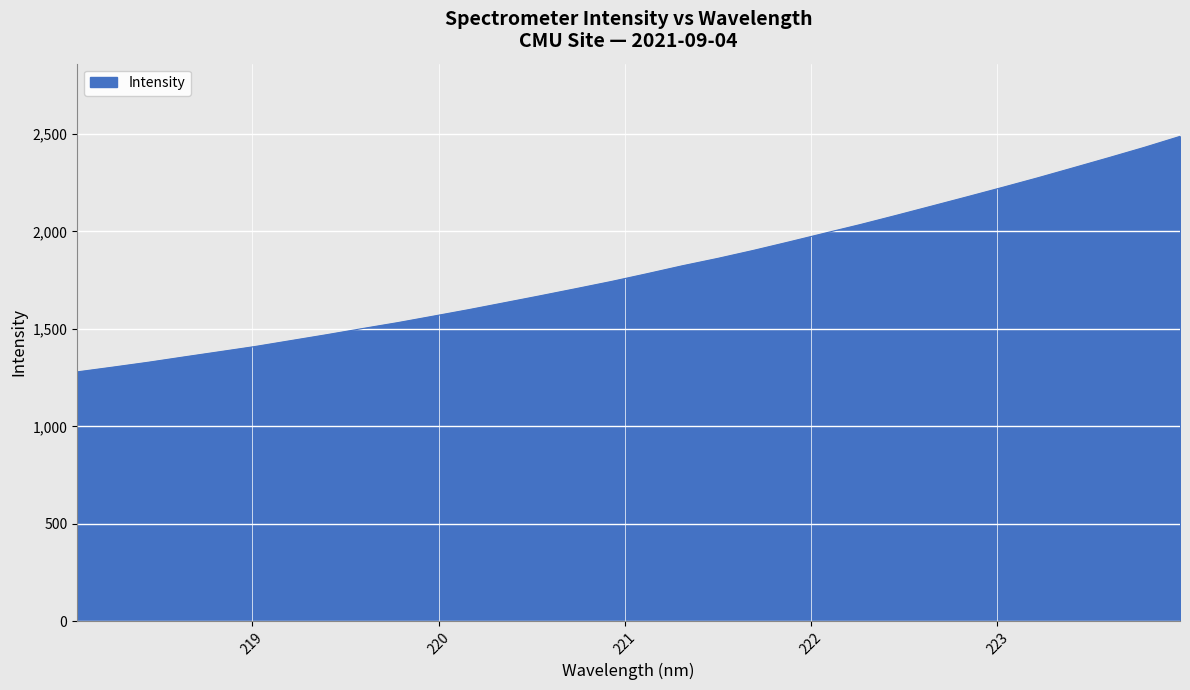

What is the greatest value displayed?

2488.1